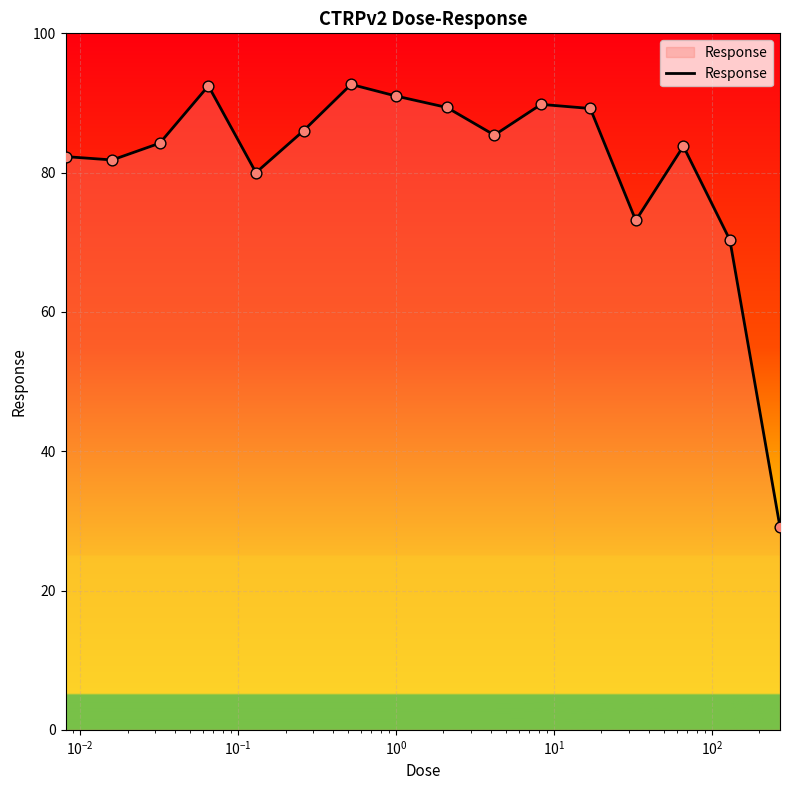

What is the smallest value displayed?

29.1